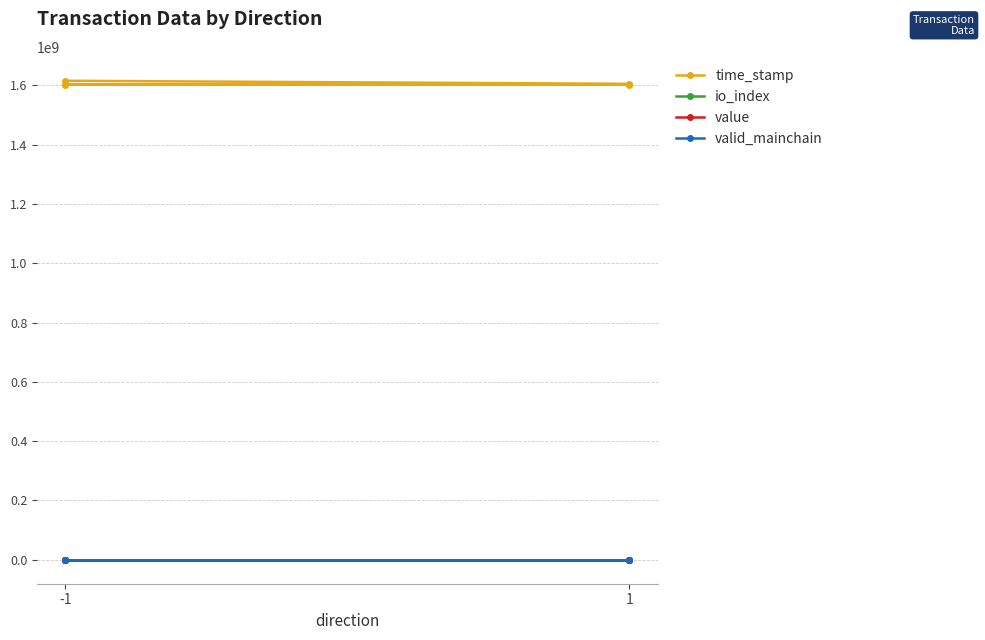

At which label does io_index first exceed 8?

-1